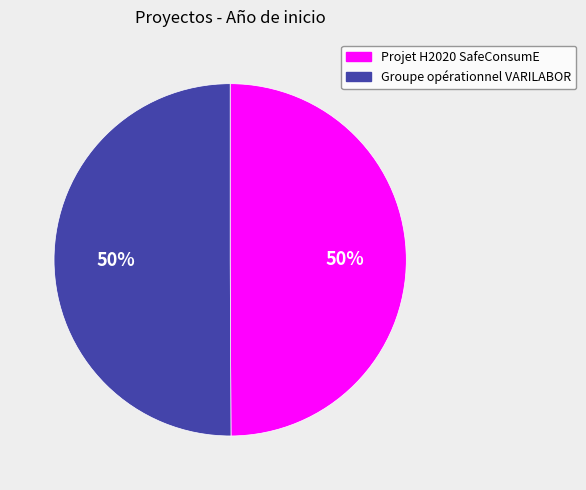

Is the sum of Projet H2020 SafeConsumE and Groupe opérationnel VARILABOR greater than half?

Yes